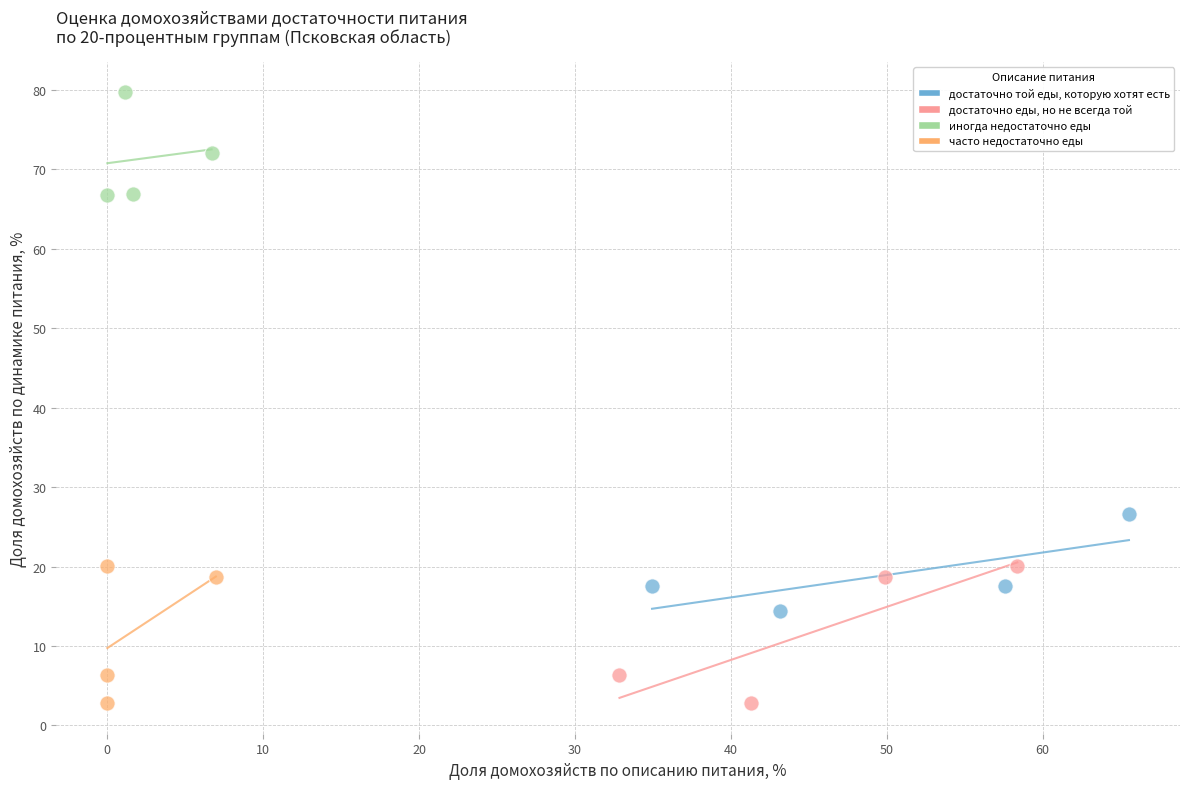

Which series contains the highest Y value?

иногда недостаточно еды